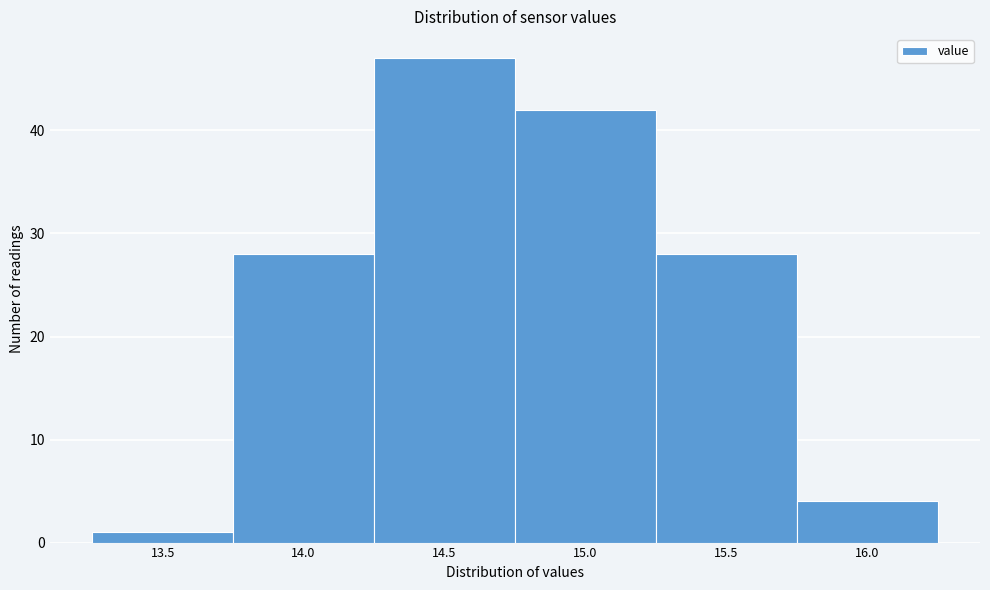

Reading left to right, list all the values displayed in this chart.

1	28	47	42	28	4